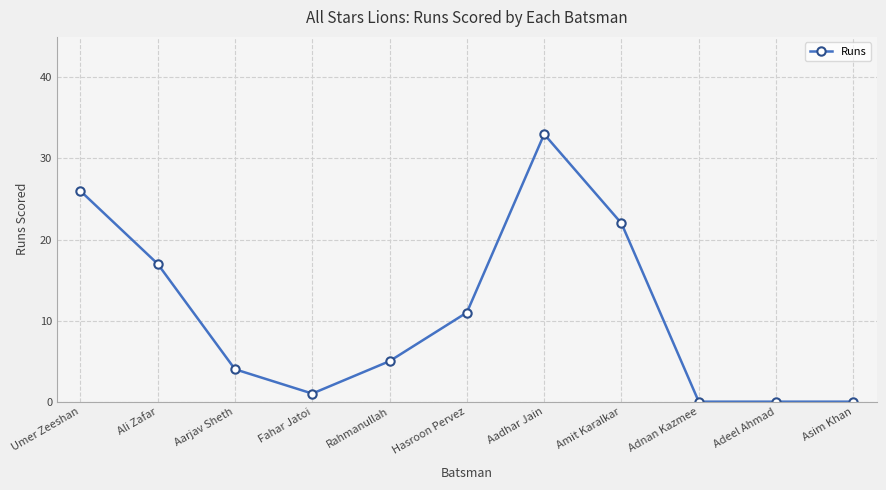

What is the maximum value shown in the chart?

33